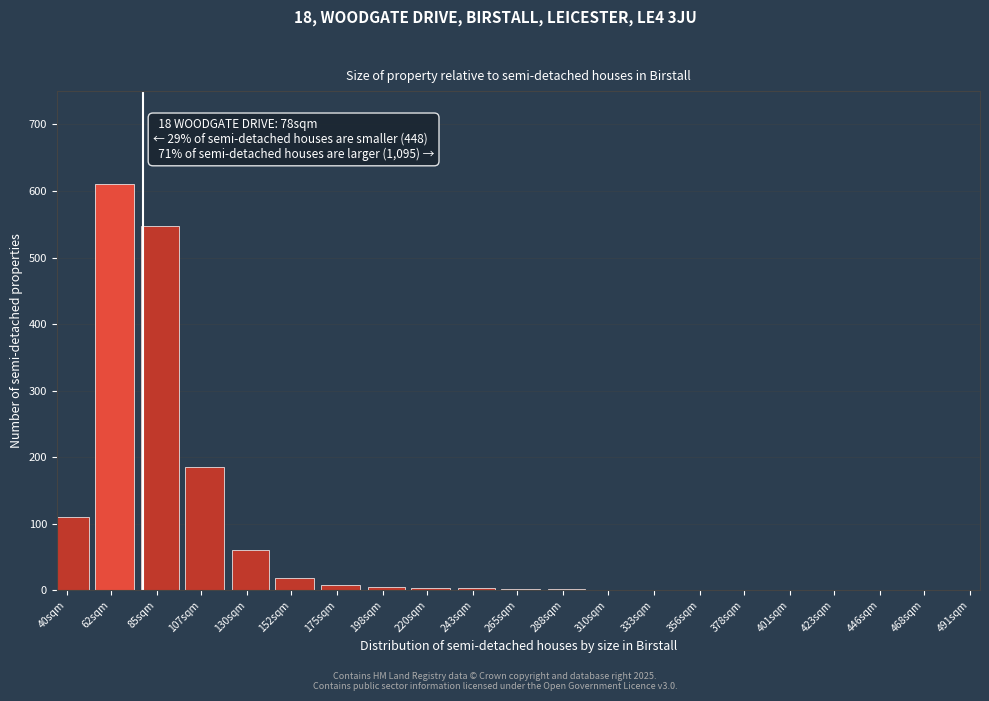

What value does the data have at 130sqm, to the nearest 50?

50